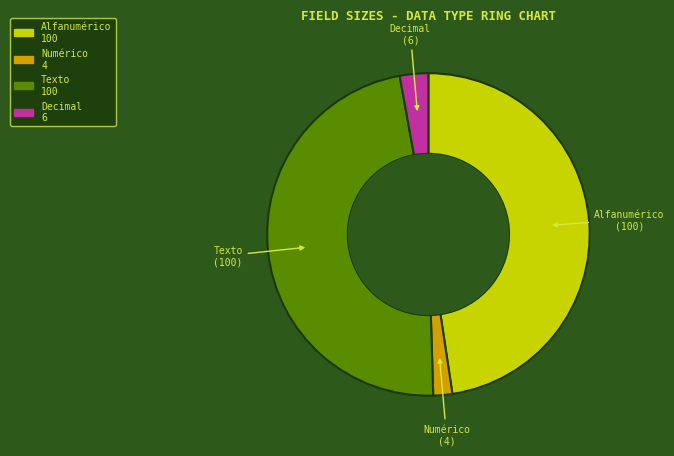

Combined, do Numérico 4 and Decimal 6 account for over 50%?

No